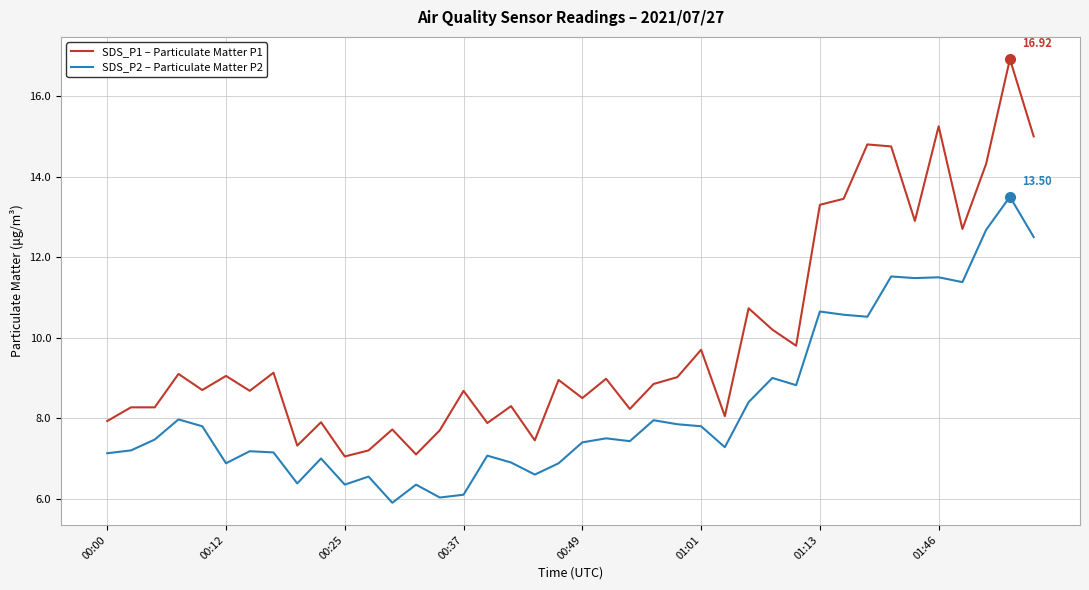

Which series has the largest total across all categories?

SDS_P1 – Particulate Matter P1